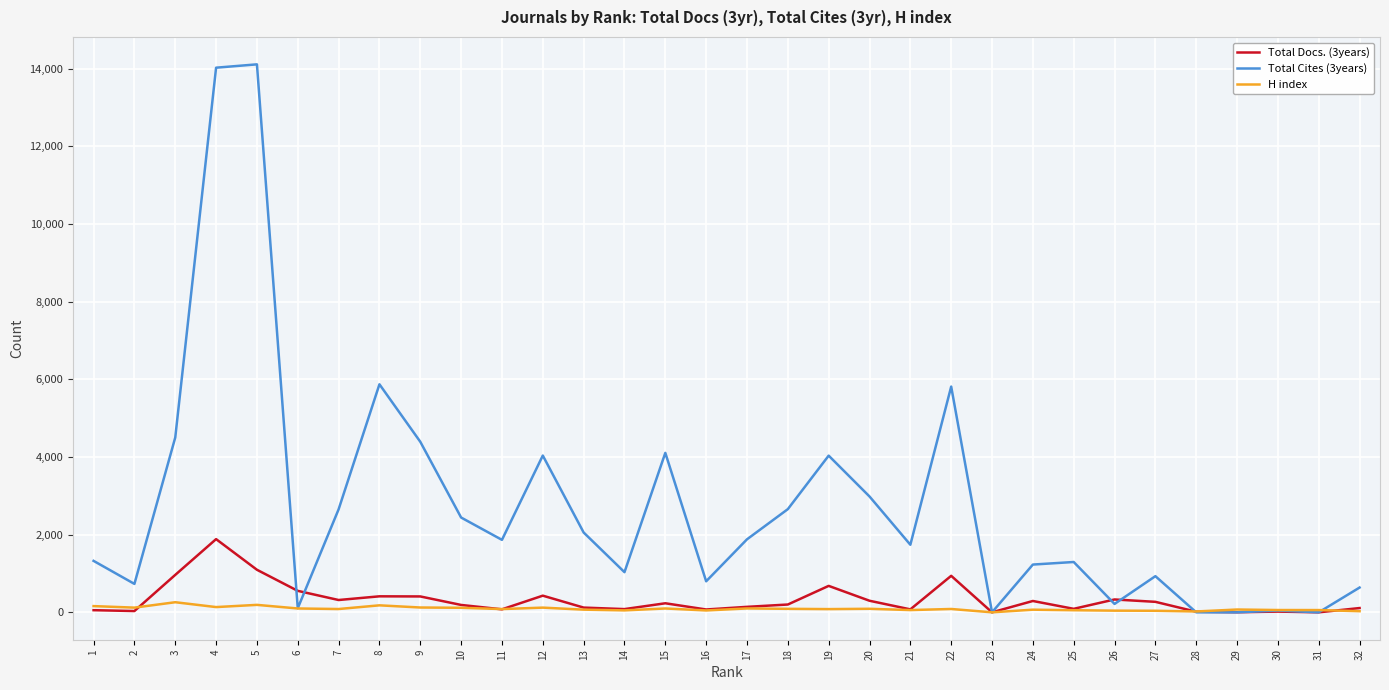

Rank the series by their maximum value, from lowest to highest.

H index, Total Docs. (3years), Total Cites (3years)